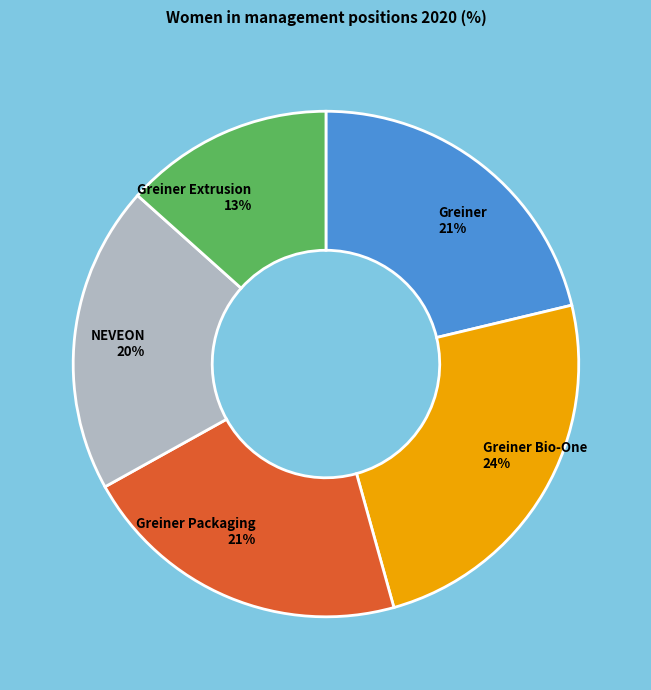

True or false: Greiner 21% accounts for 21% of the total.

True